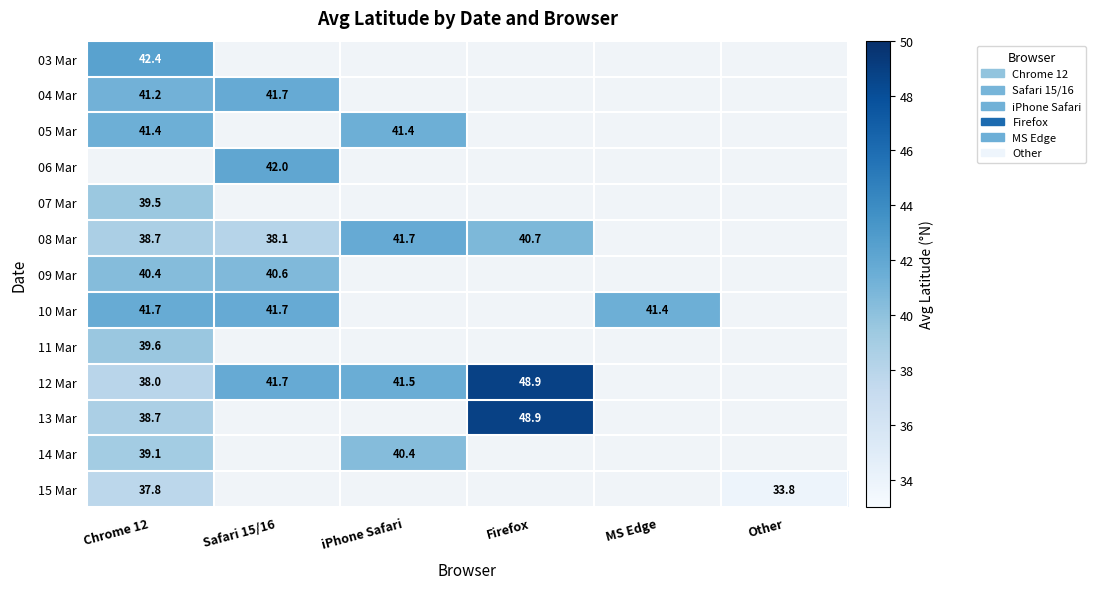

Which series has the widest spread of values?

12 Mar